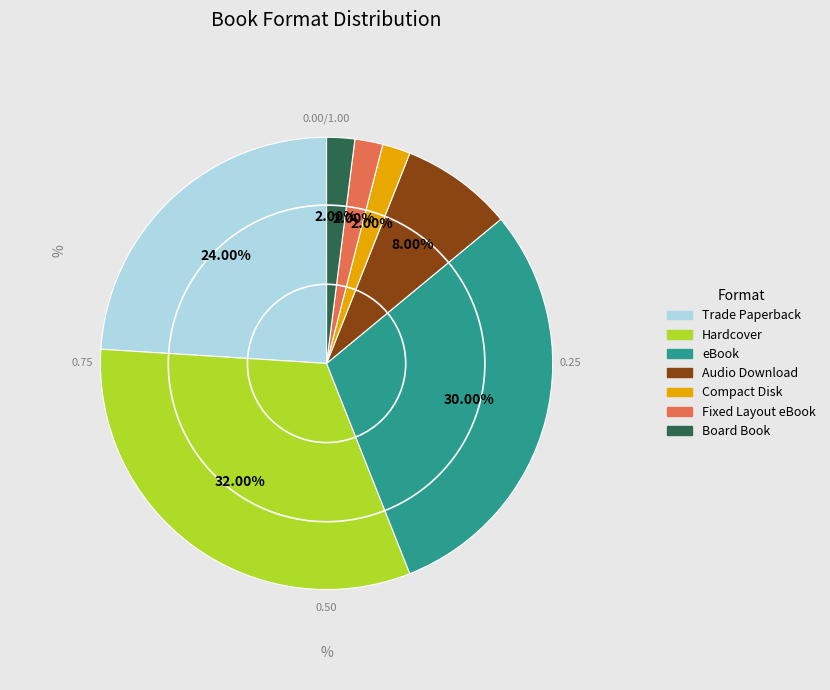

Does Hardcover represent more than half of the total?

No